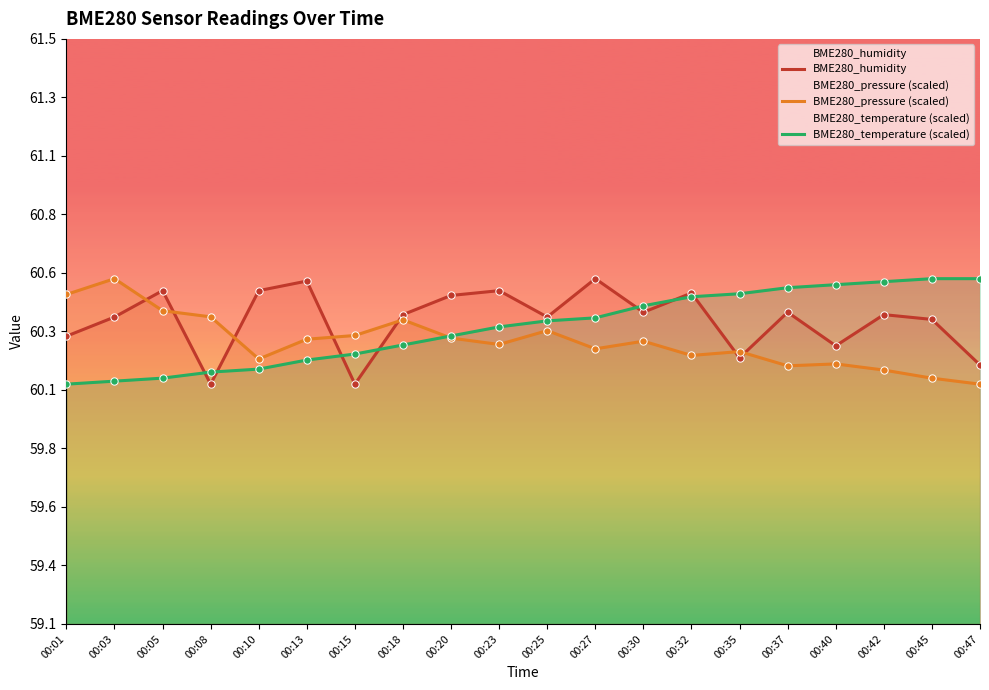

Which series has the largest total across all categories?

BME280_humidity